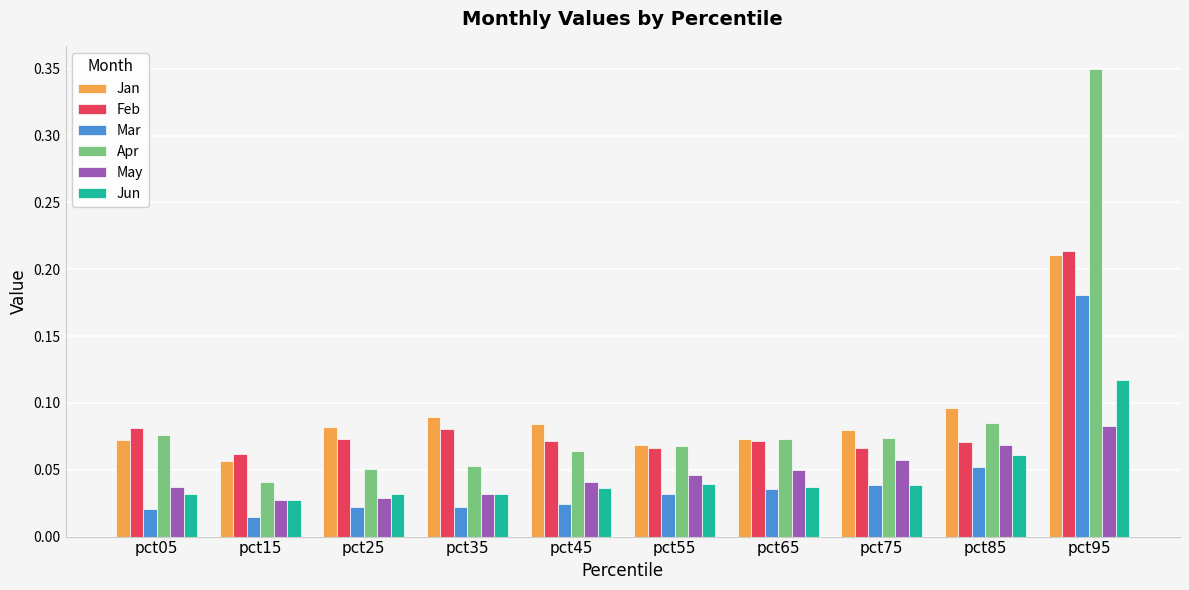

Which series has the widest spread of values?

Apr